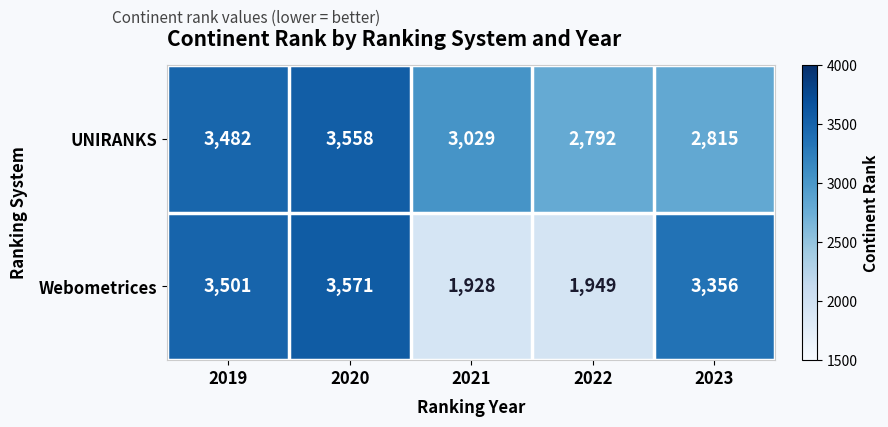

How many distinct data groups are displayed?

2